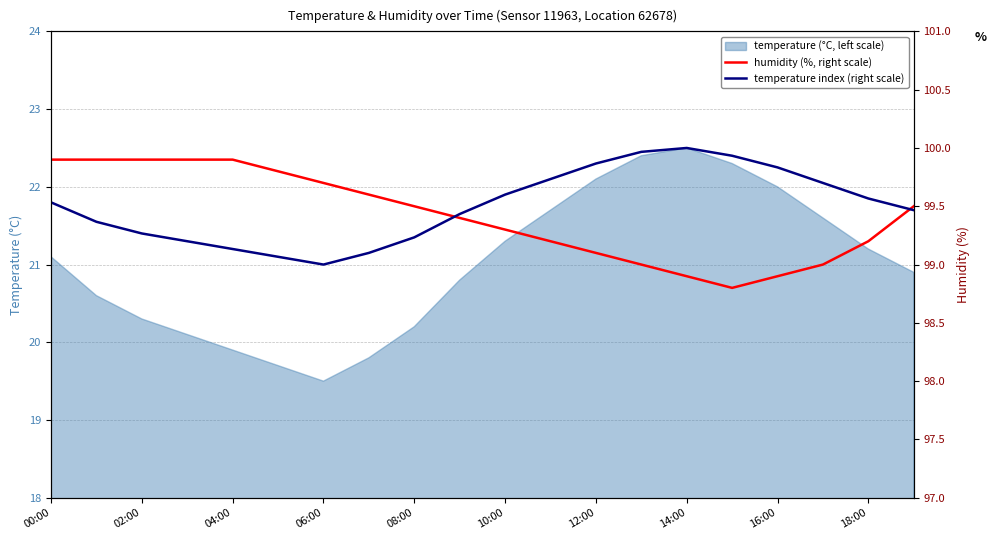

What is the difference between the humidity (%, right scale) values at 19 and 08:00?

0.4